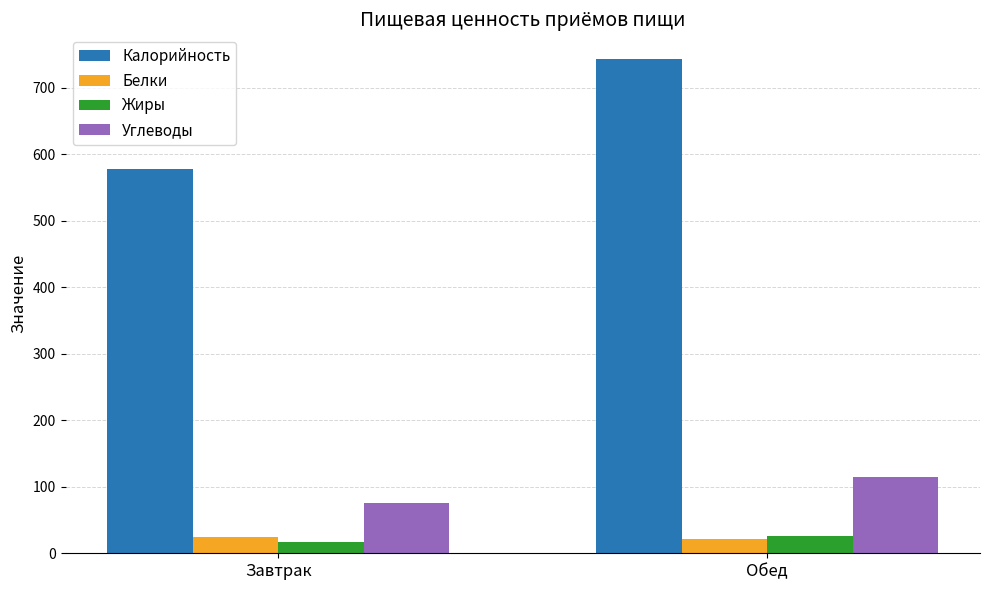

List the labels in order of Углеводы value, smallest first.

Завтрак, Обед